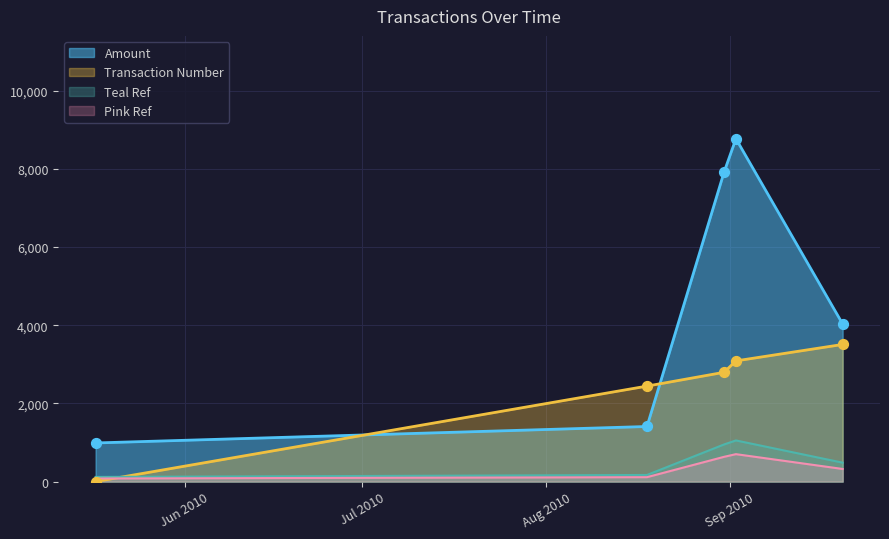

Which series has the largest total across all categories?

Amount